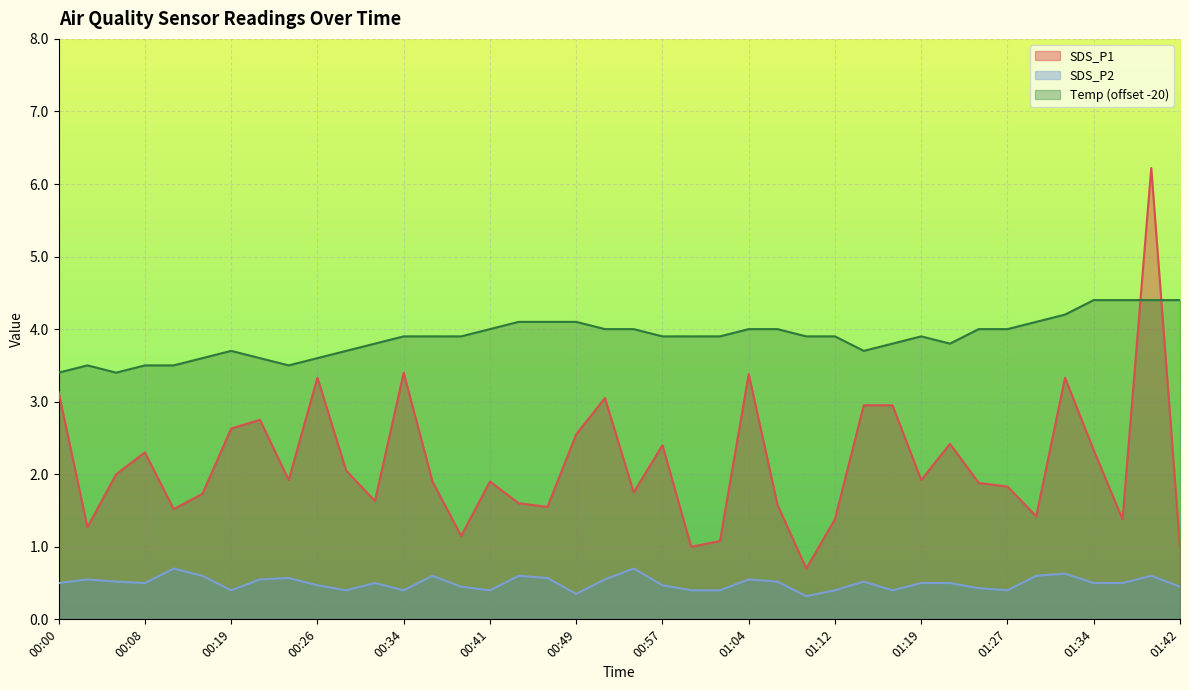

The Temp series shows 2.2 at 01:27. True or false?

False